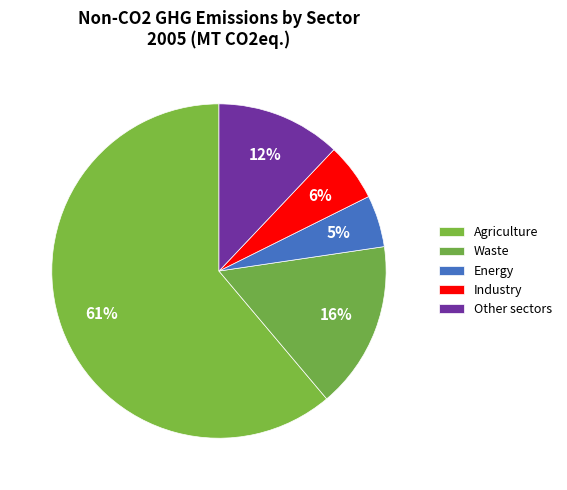

Count the number of slices in the pie.

5